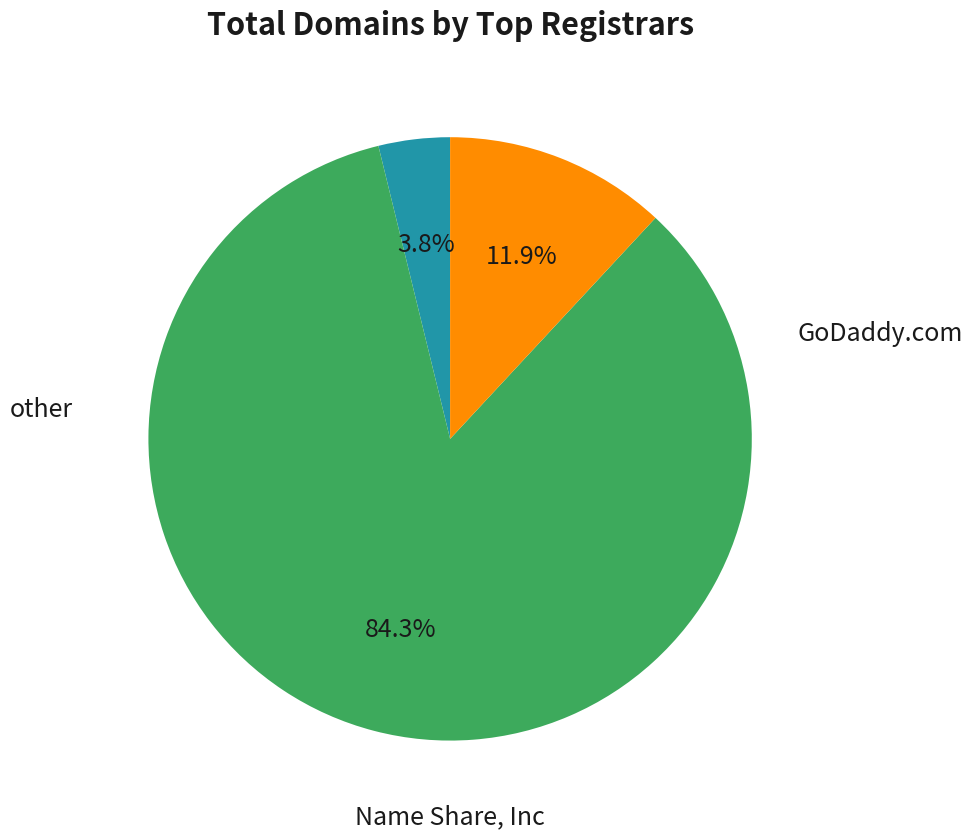

Is there any slice that represents more than half of the pie?

Yes